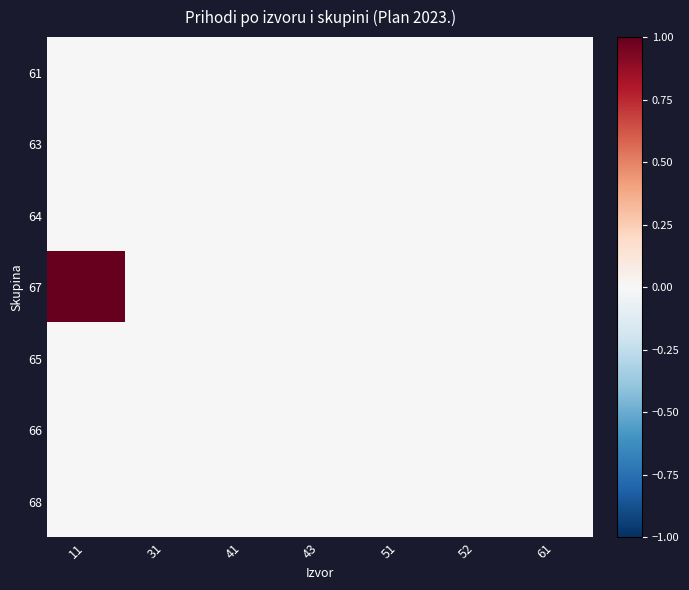

Between 31 and 61, which is larger?

31